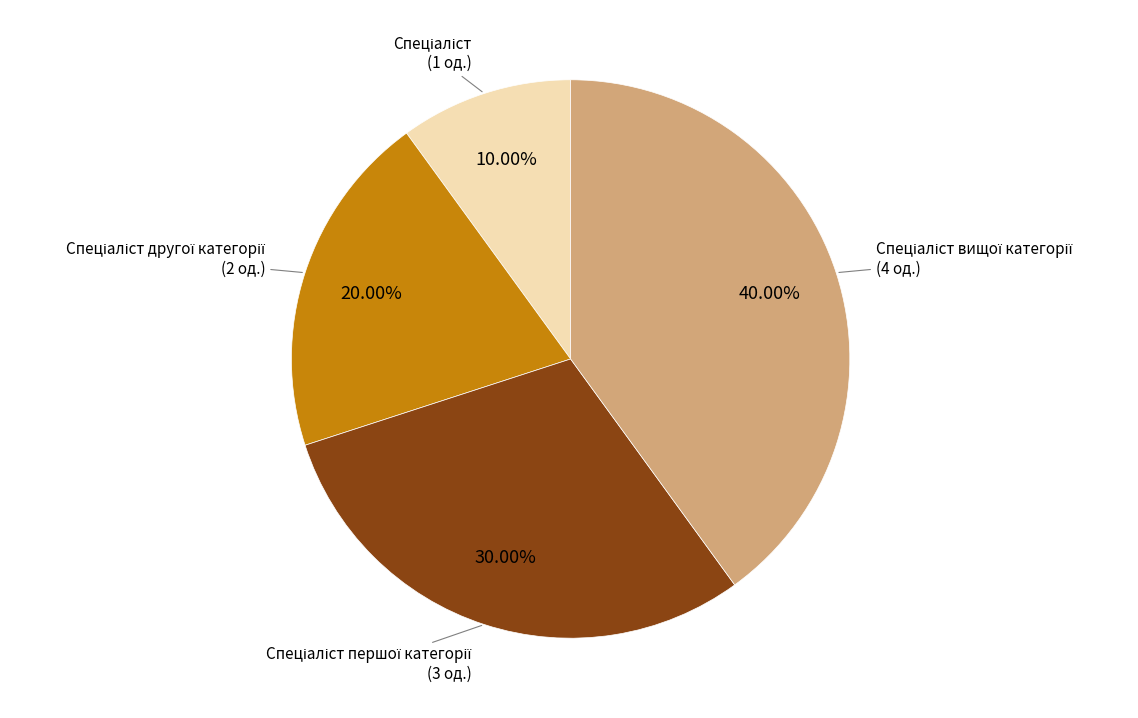

Does any single category account for the majority?

No